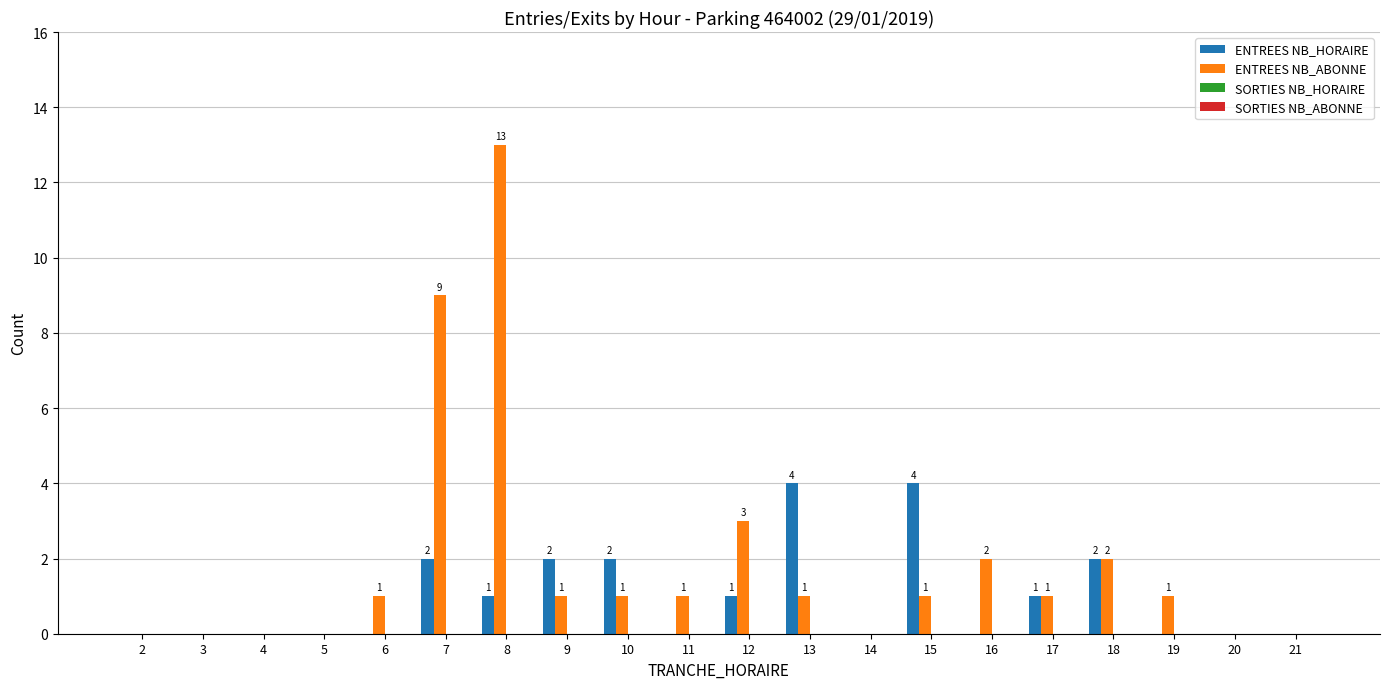

Which category has the highest value in the ENTREES NB_ABONNE series?

8